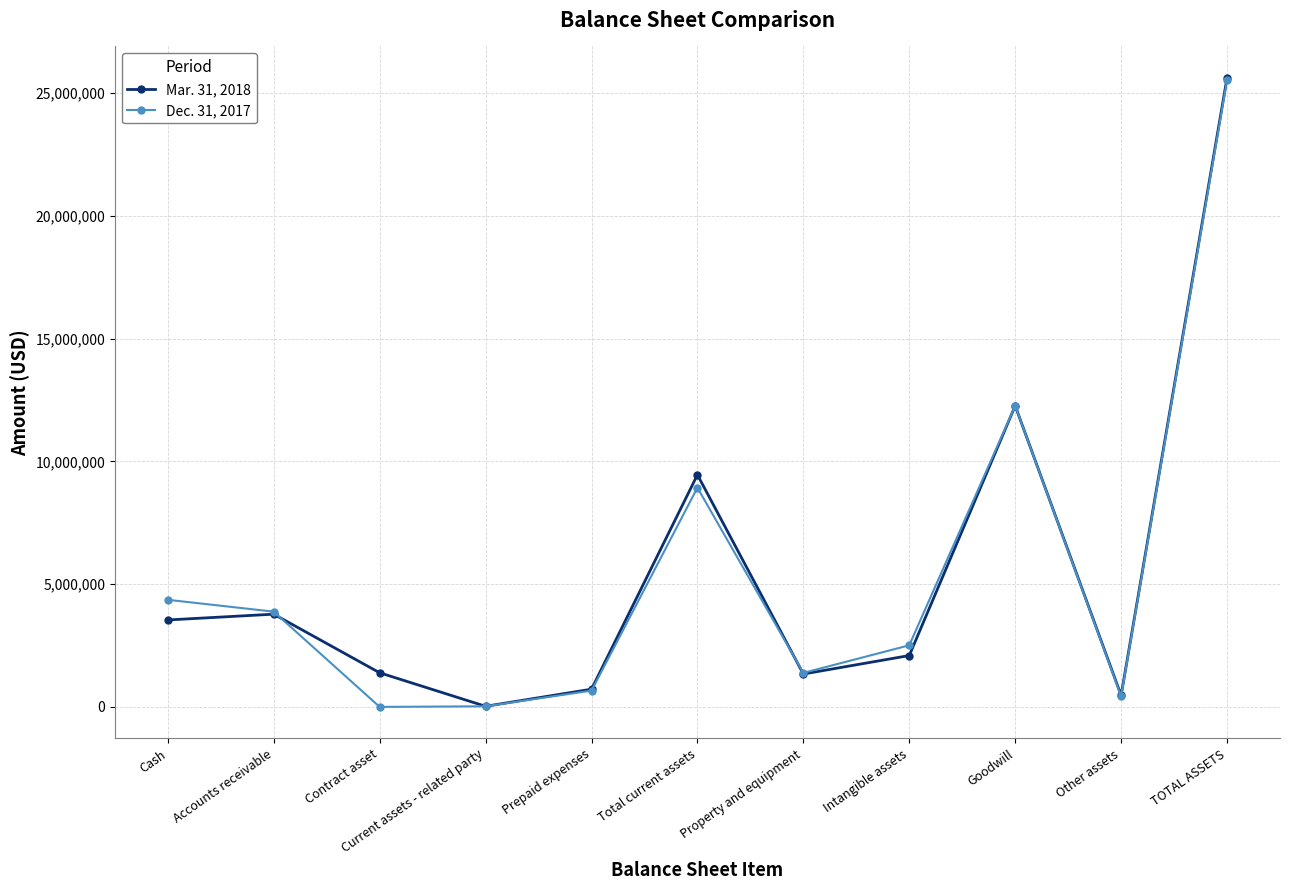

Is it true that Mar. 31, 2018 equals 3776959 at Accounts receivable?

True